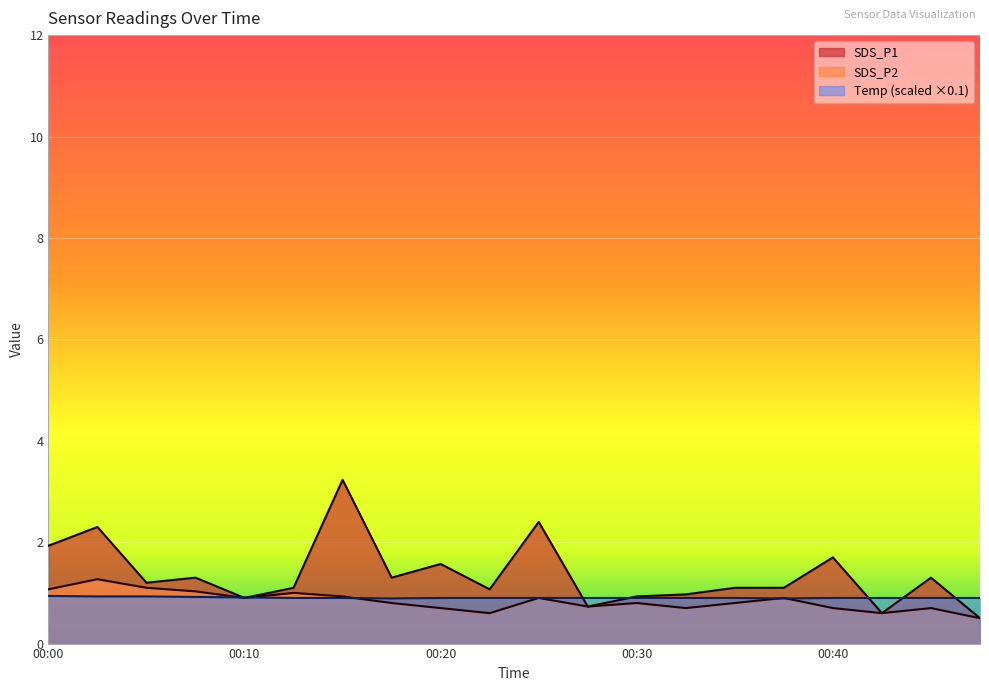

At which category is the sum across all series the highest?

00:15